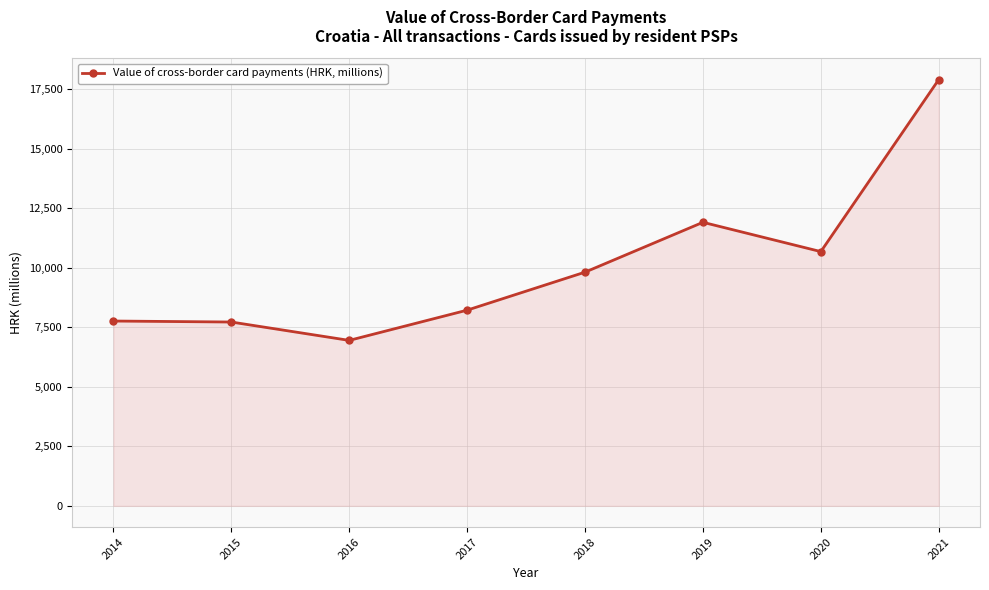

What is the ratio of the value at 2017 to the value at 2015?

1.1